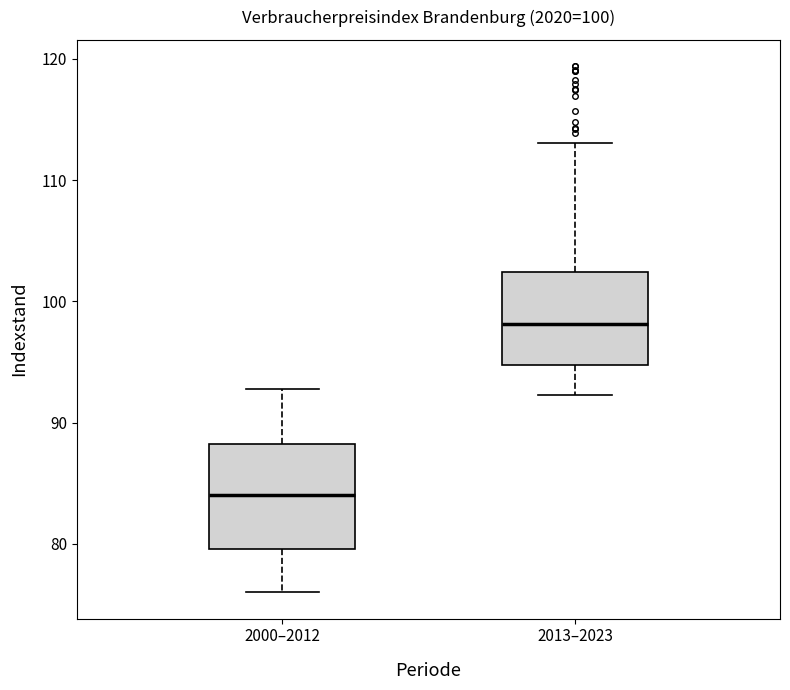

Which box's median line is the lowest?

2000–2012